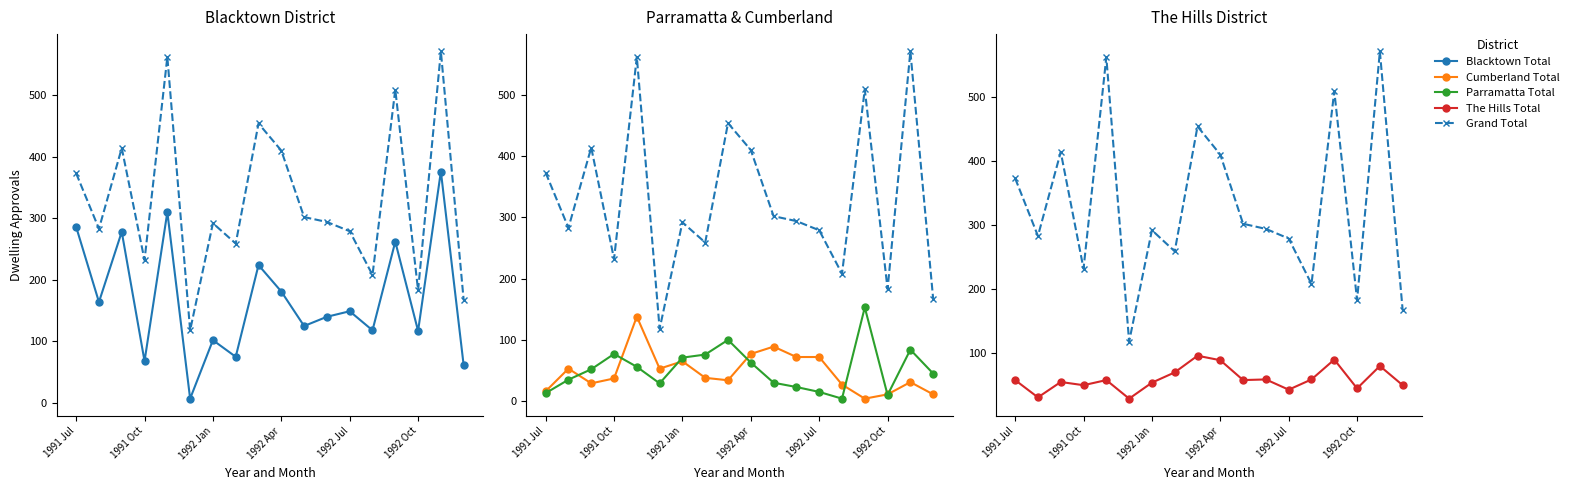

Rank the series by their maximum value, from lowest to highest.

The Hills Total, Cumberland Total, Parramatta Total, Blacktown Total, Grand Total